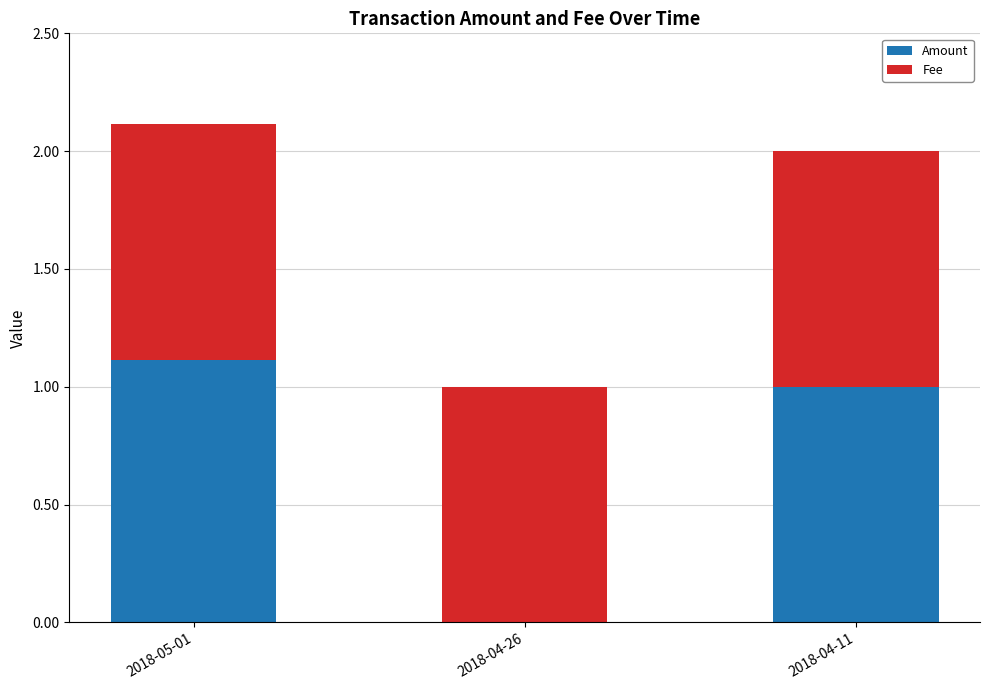

What is the total value across all series at 2018-05-01?

2.1